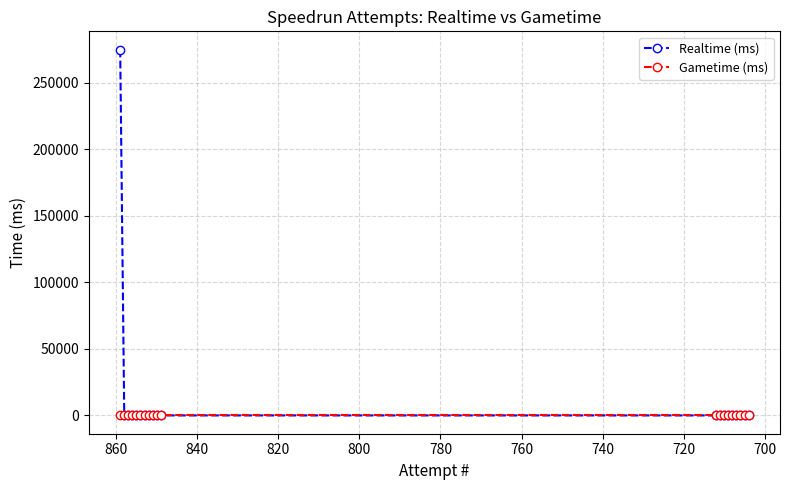

The value of Realtime (ms) at 860 is -132122. True or false?

False